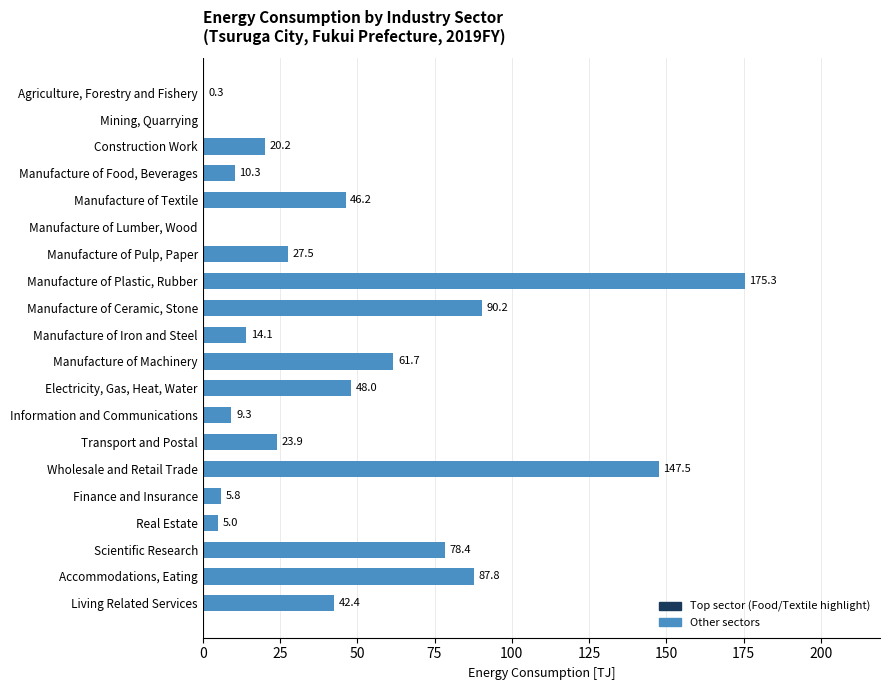

What is the sum of the values at Living Related Services and Transport and Postal?

66.3